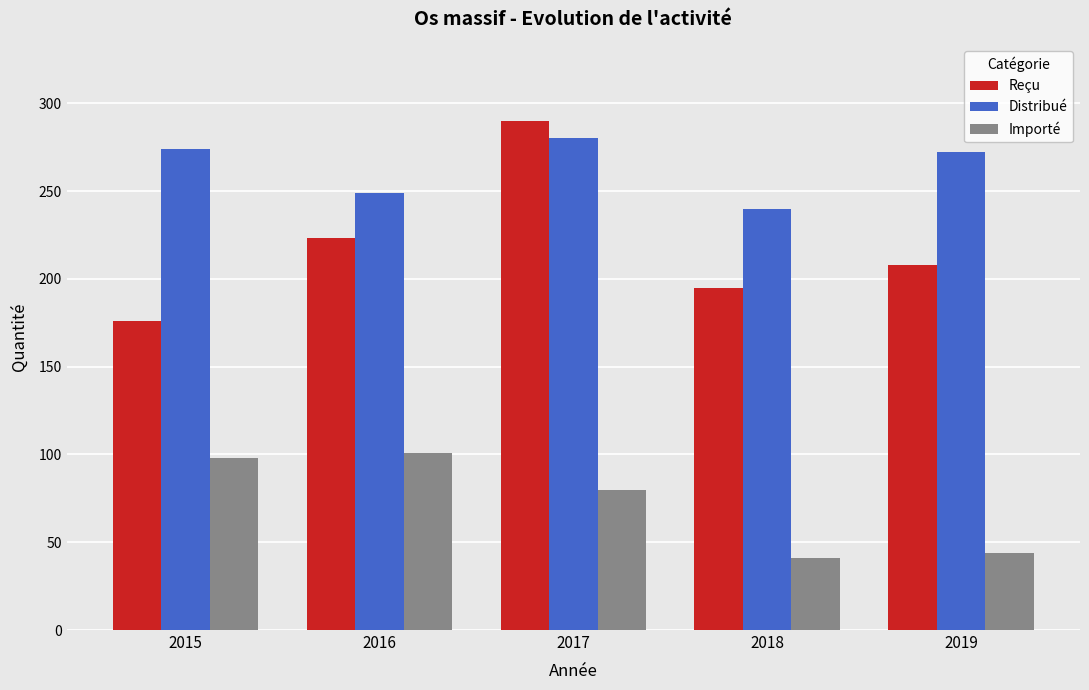

Reading left to right, list all the values displayed in this chart.

Reçu: 2015=176	2016=223	2017=290	2018=195	2019=208
Distribué: 2015=274	2016=249	2017=280	2018=240	2019=272
Importé: 2015=98	2016=101	2017=80	2018=41	2019=44